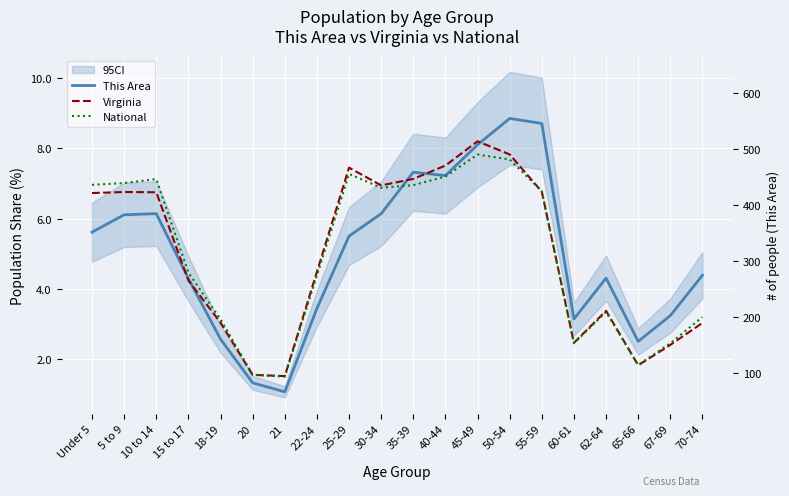

Which category has the lowest value across all series?

21